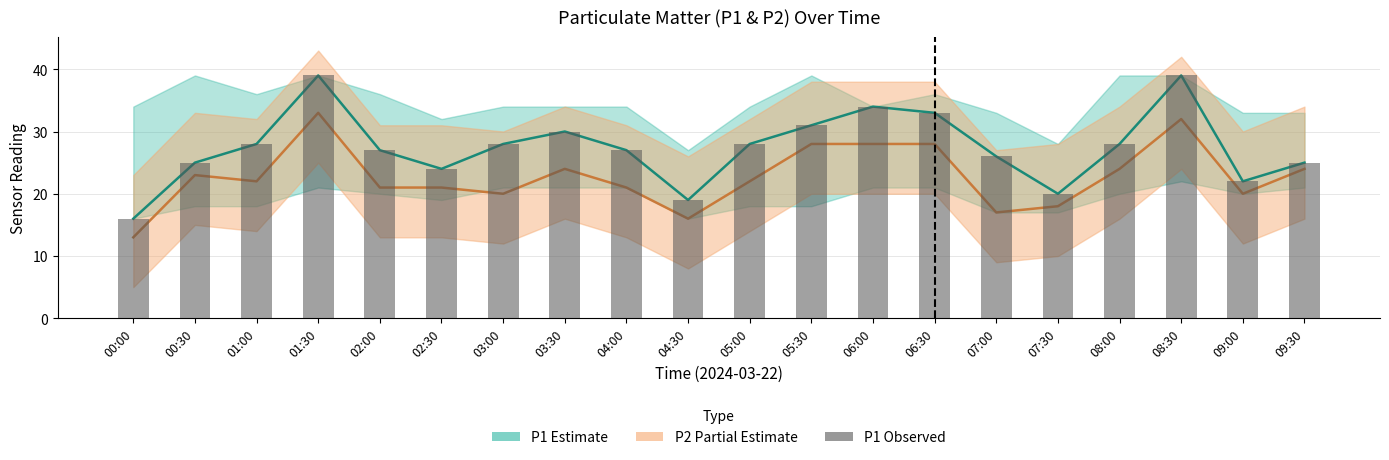

Which label corresponds to the smallest value in the chart?

00:00